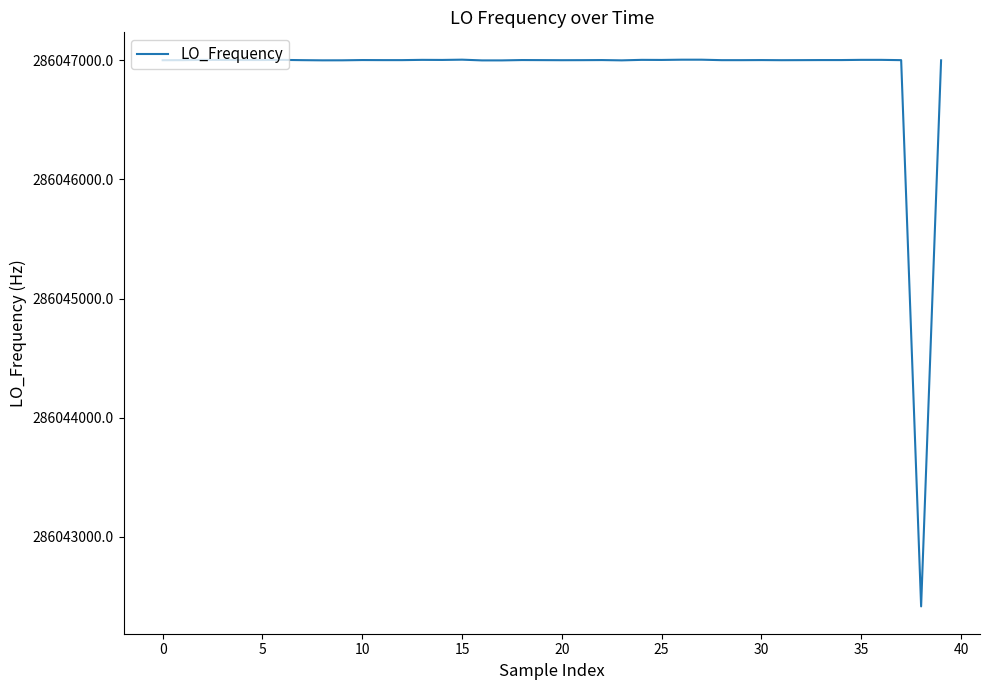

What is the greatest value displayed?

286047004.3